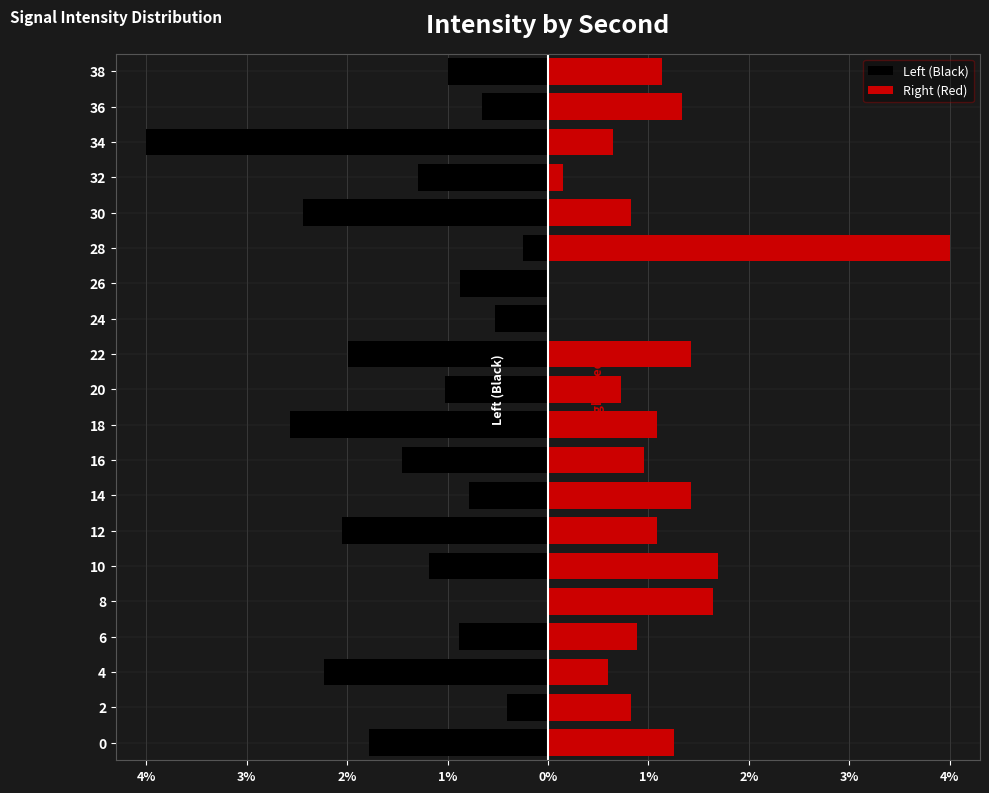

How many groups of bars are there?

20